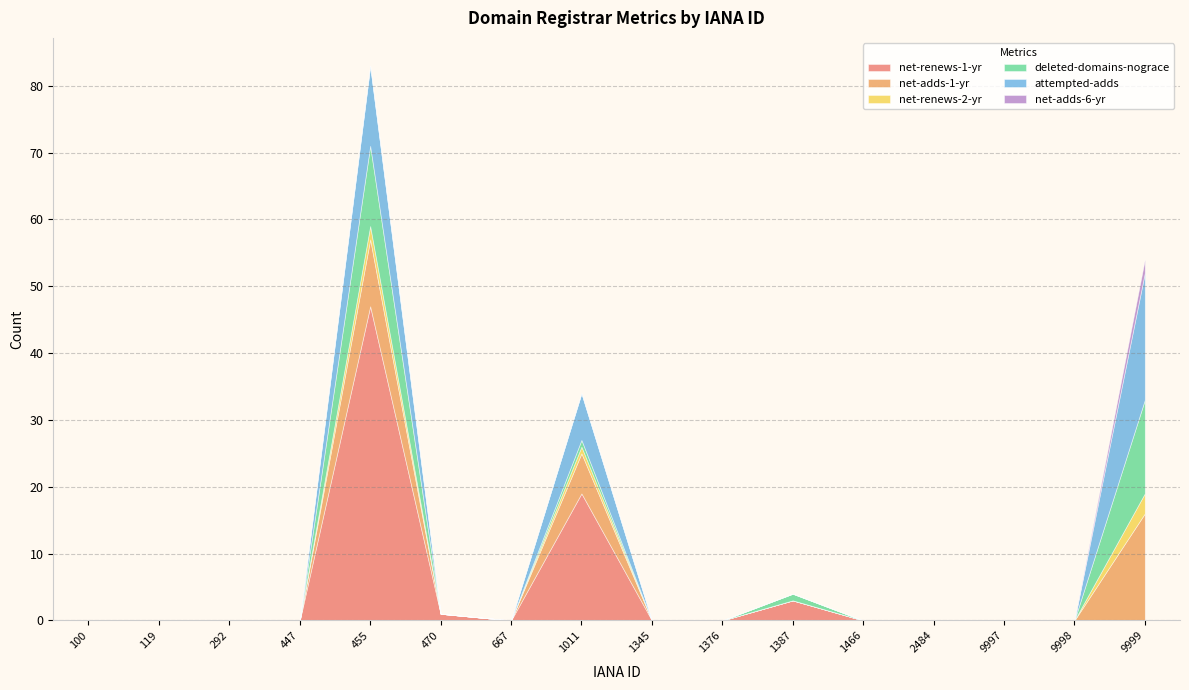

Reading left to right, extract all data points from this chart.

net-renews-1-yr: 0	0	0	0	47	1	0	19	0	0	3	0	0	0	0	0
net-adds-1-yr: 0	0	0	0	10	0	0	6	0	0	0	0	0	0	0	16
net-renews-2-yr: 0	0	0	0	2	0	0	1	0	0	0	0	0	0	0	3
deleted-domains-nograce: 0	0	0	0	12	0	0	1	0	0	1	0	0	0	0	14
attempted-adds: 0	0	0	0	12	0	0	7	0	0	0	0	0	0	0	19
net-adds-6-yr: 0	0	0	0	0	0	0	0	0	0	0	0	0	0	0	2